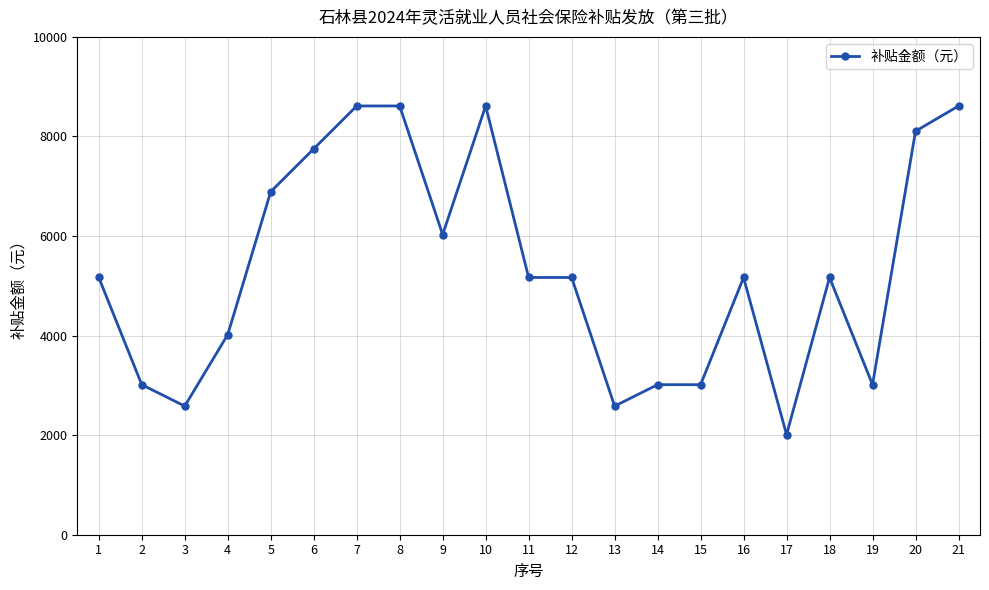

How many lines are shown in the chart?

1